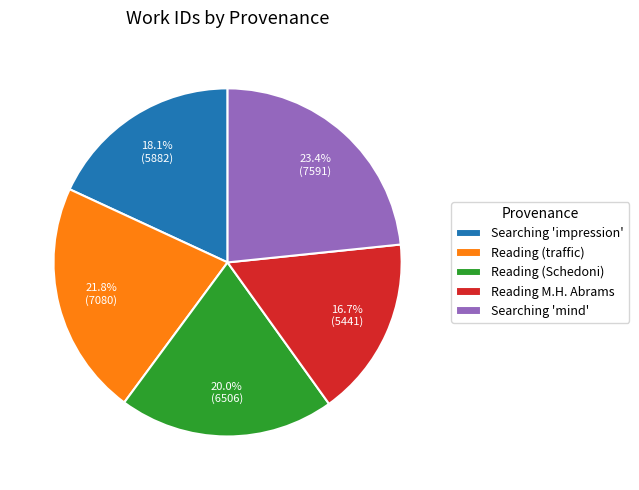

Which slice is the smallest?

Reading M.H. Abrams